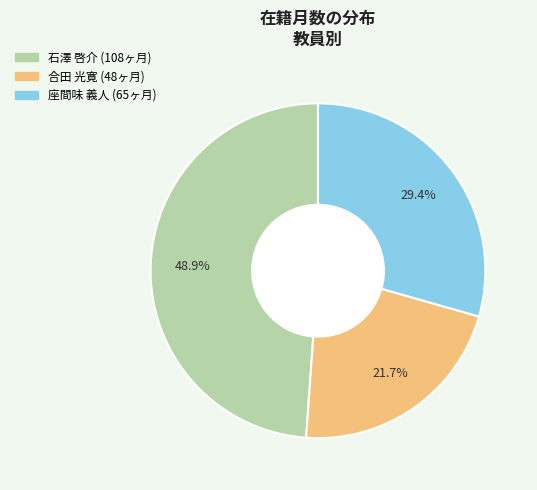

What is the largest slice in the pie chart?

石澤 啓介